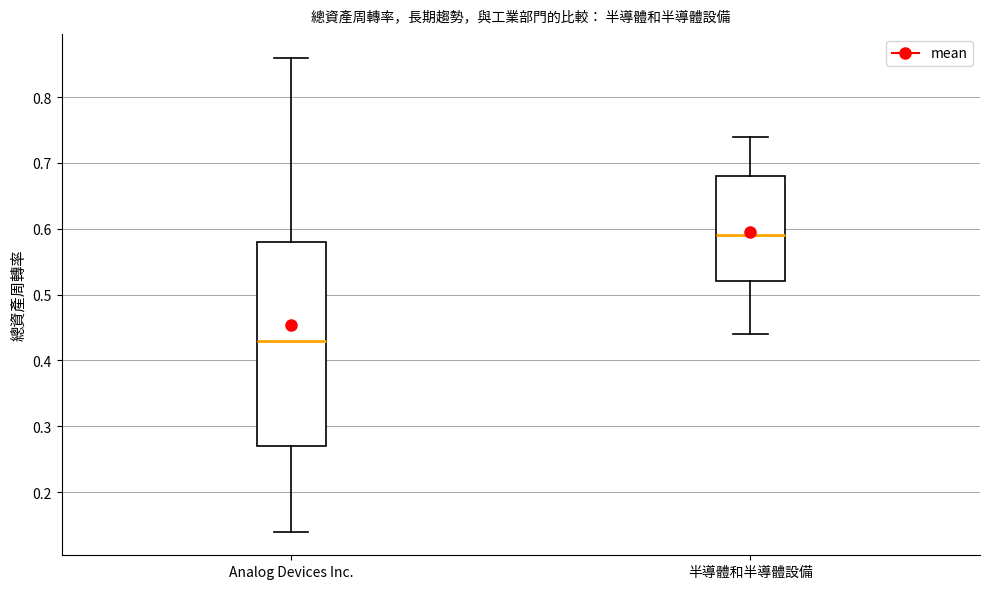

Which box has the lowest median line?

Analog Devices Inc.